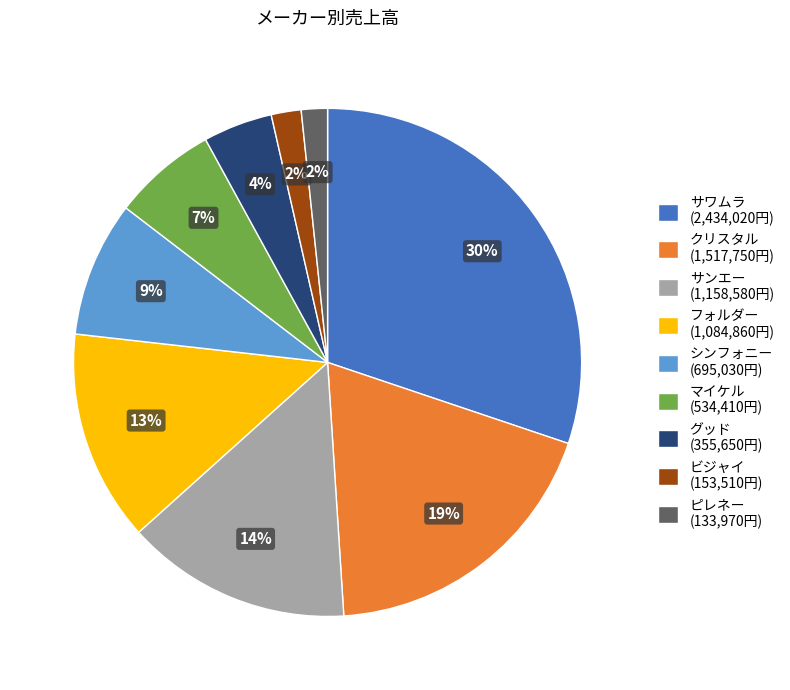

Is シンフォニー the majority of the pie?

No